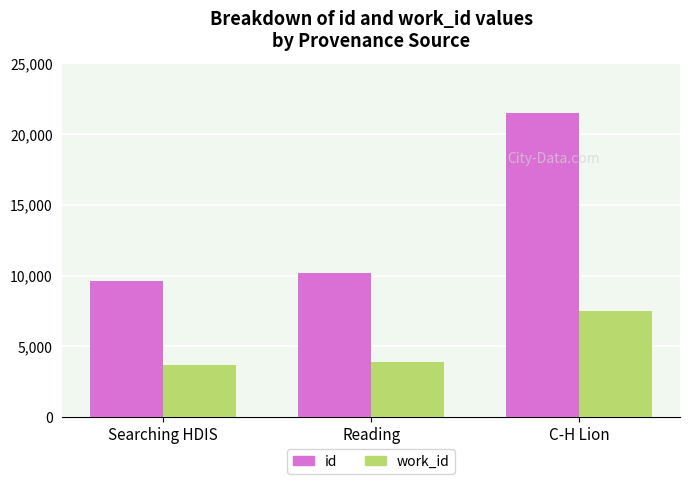

Between Searching HDIS and C-H Lion, which series saw the biggest shift?

id